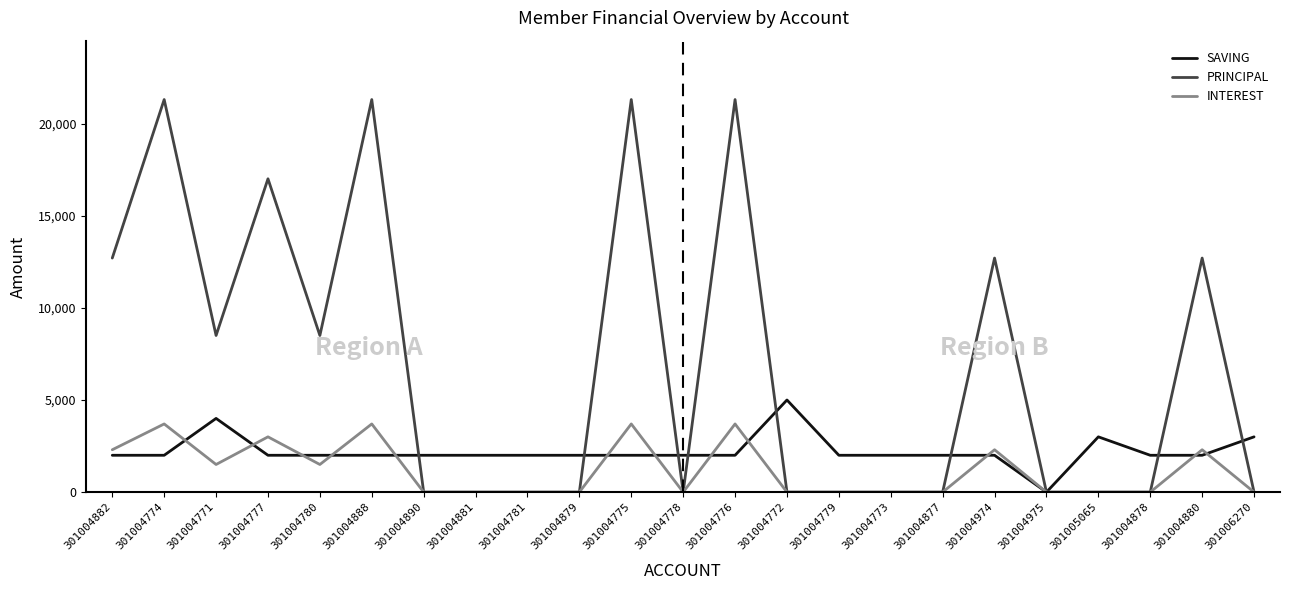

Between 301004780 and 301004890, which series saw the biggest shift?

PRINCIPAL